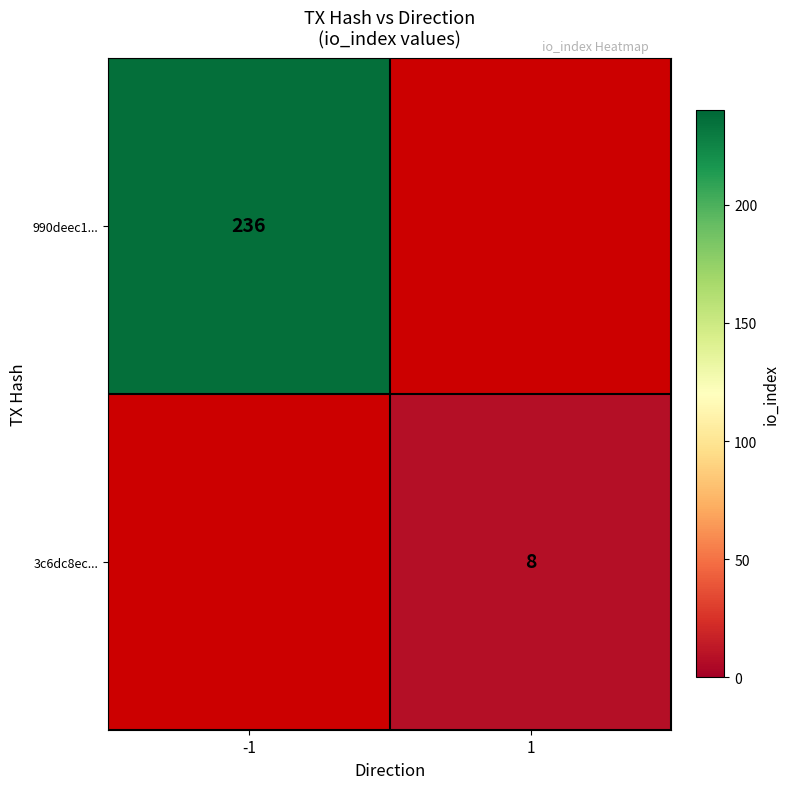

True or false: 3c6dc8ec... has a value of 8 at 1.

True